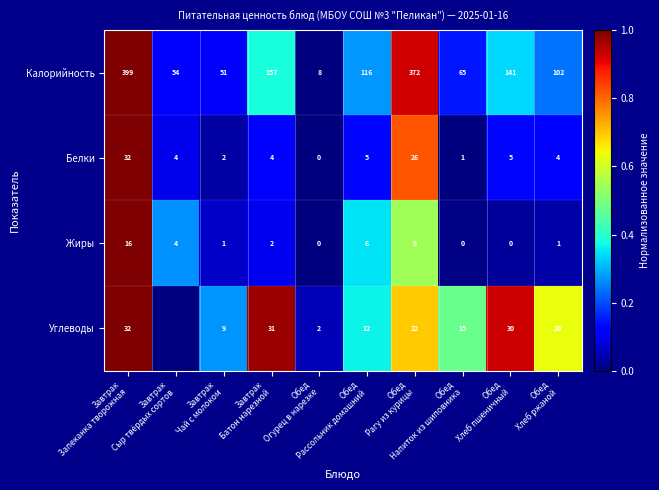

What is the highest value of the Жиры series?

16